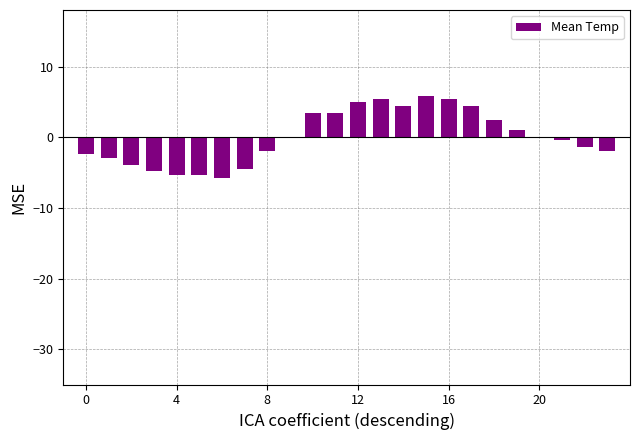

What is the maximum value shown in the chart?

5.9